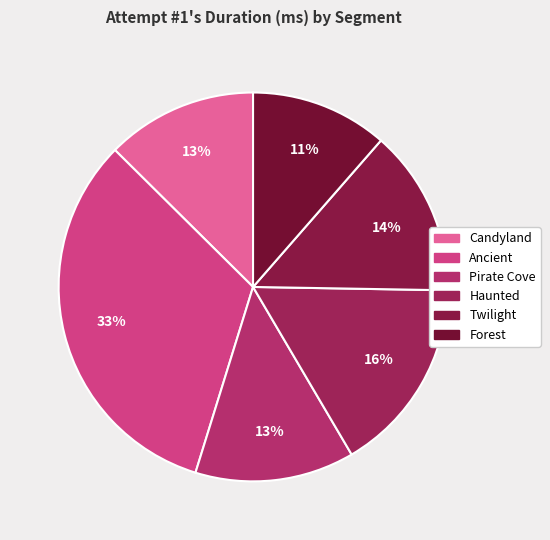

How many segments does this pie chart have?

6